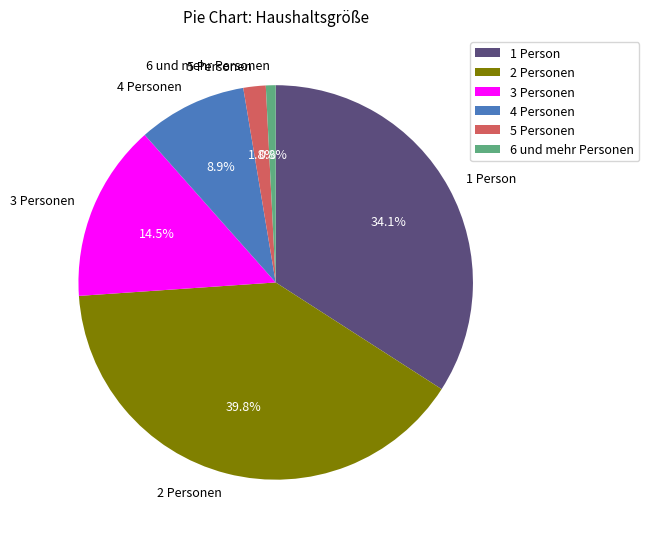

Count the number of slices in the pie.

6